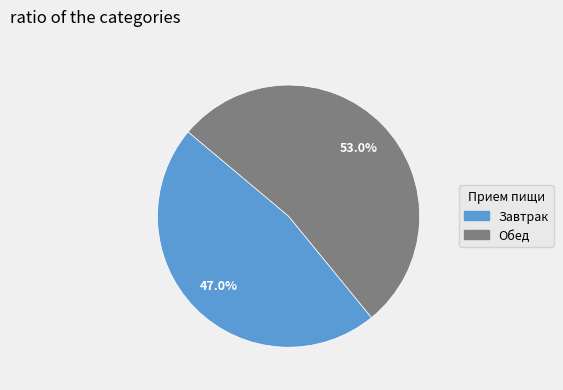

Approximately how many times larger is the value at Завтрак compared to Обед?

0.9